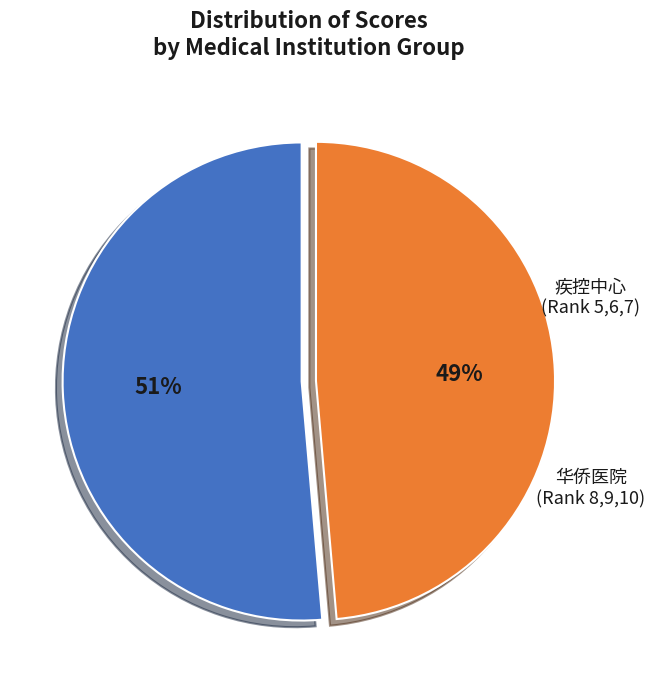

To the nearest percent, what is the average slice percentage?

50%